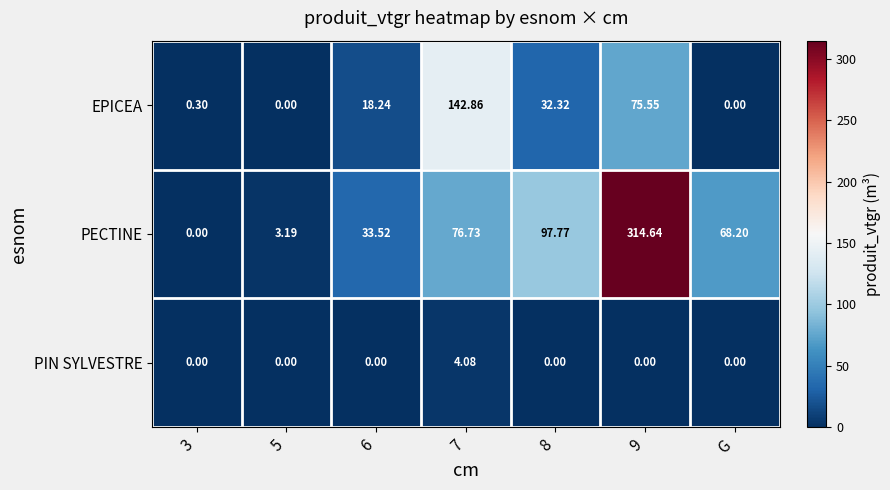

Is the value of PECTINE at G greater than the value of EPICEA at 9?

No